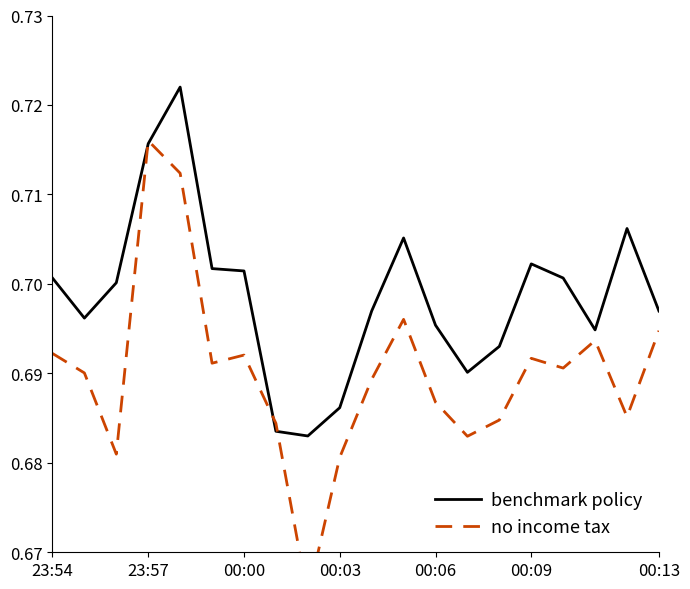

How many intersections are there between no income tax and benchmark policy?

4